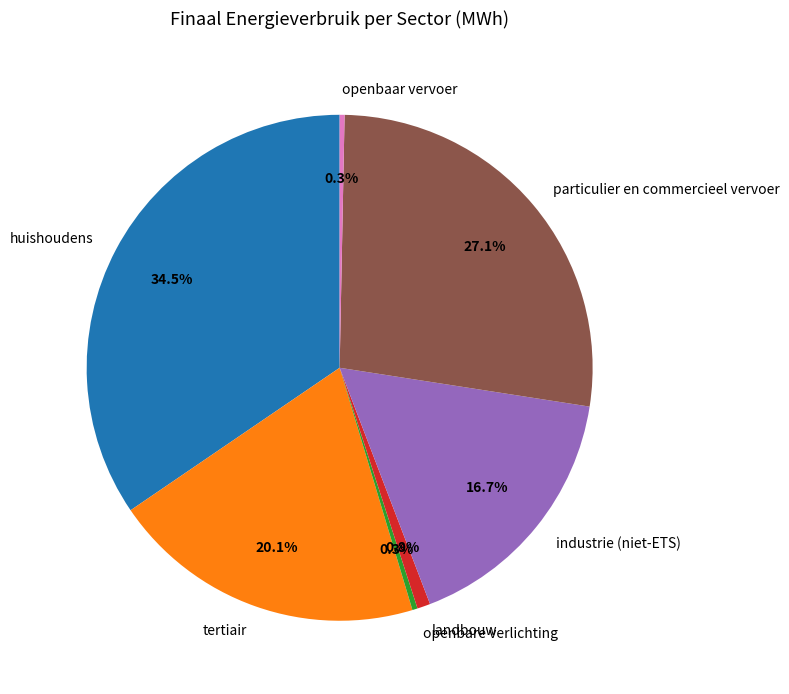

Approximately how many times larger is the value at tertiair compared to landbouw?

24.1